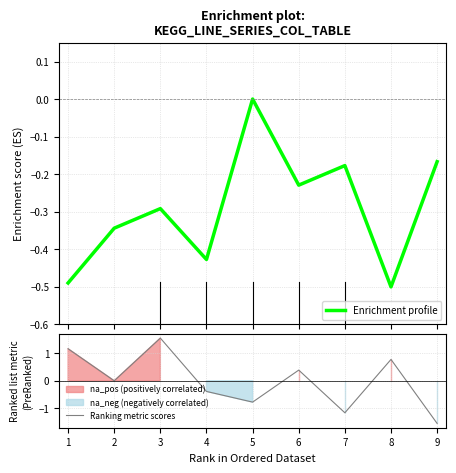

True or false: Enrichment profile and Ranking metric scores cross at least once.

True